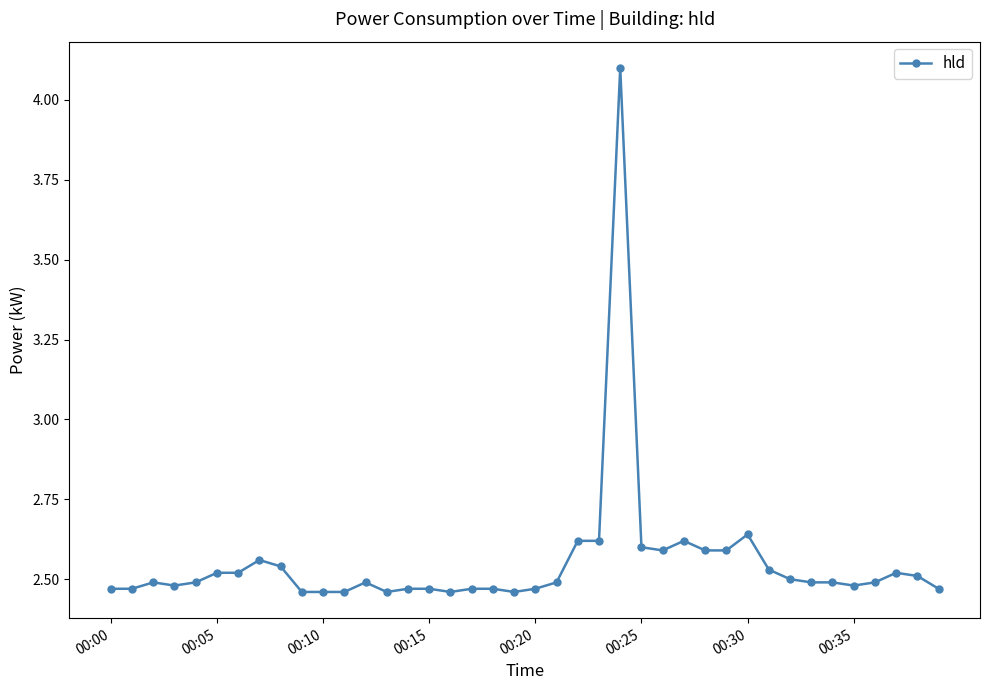

Count the values in the range 2 to 3.

39